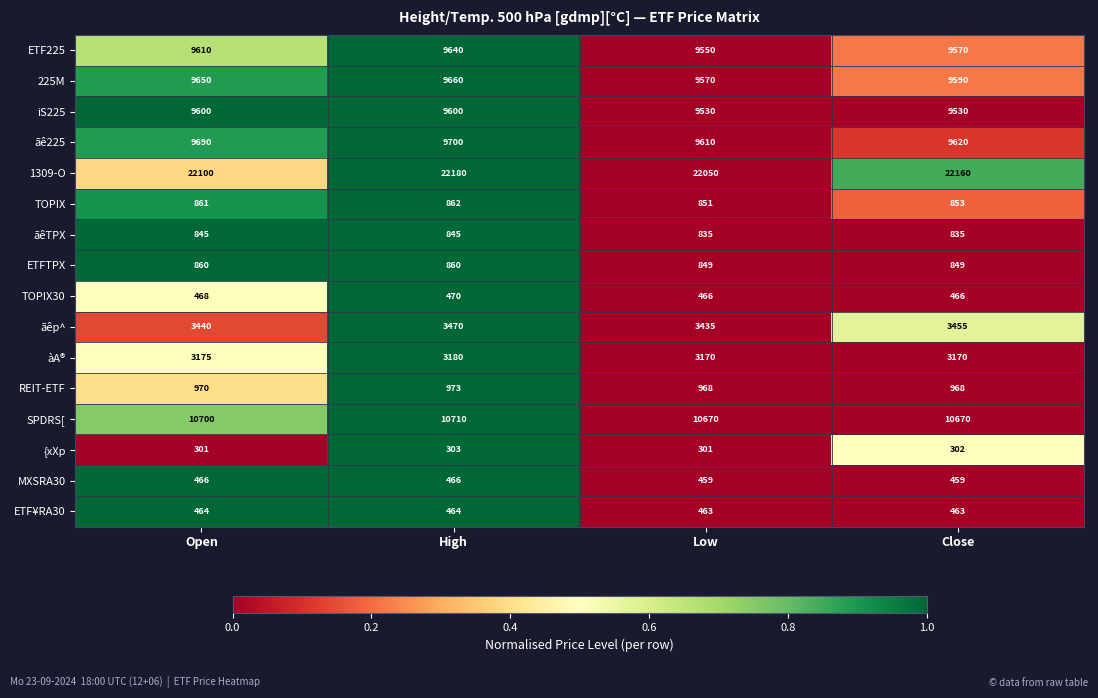

At which category does the chart reach its peak across all series?

High